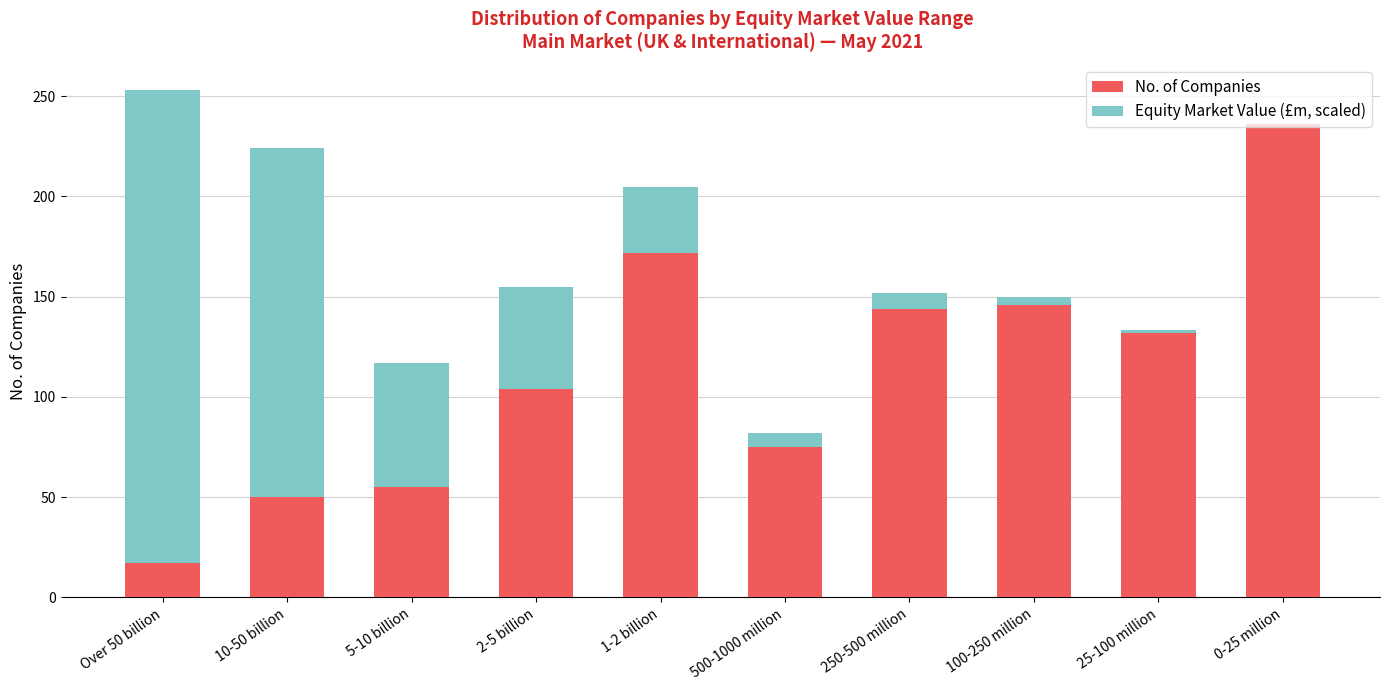

Where is No. of Companies nearest to the value 126?

25-100 million